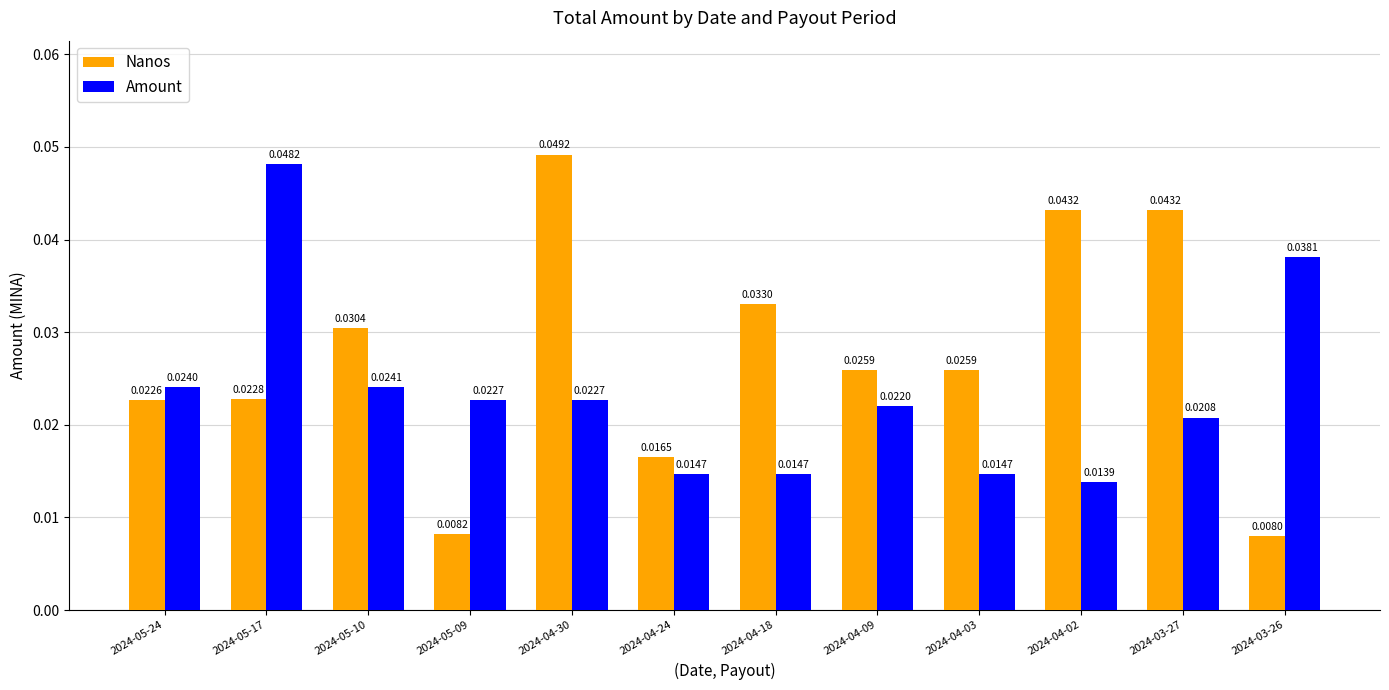

Between 2024-05-24 and 2024-05-17, which series saw the biggest shift?

Amount